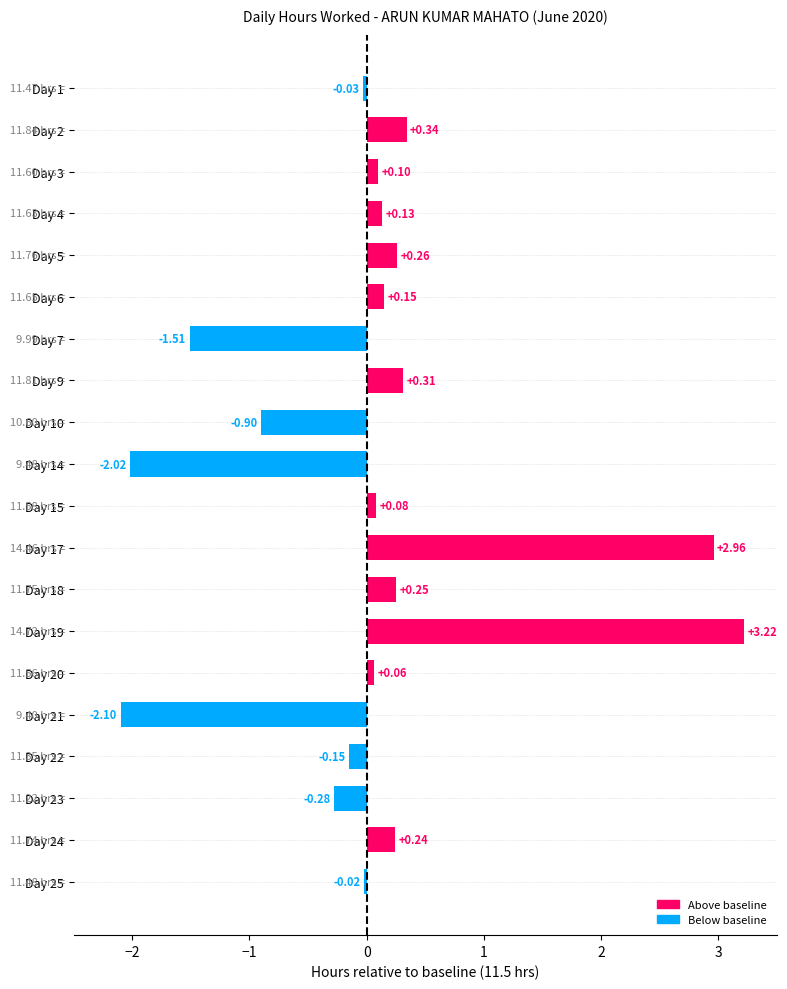

Between Day 4 and Day 3, which is larger?

Day 4